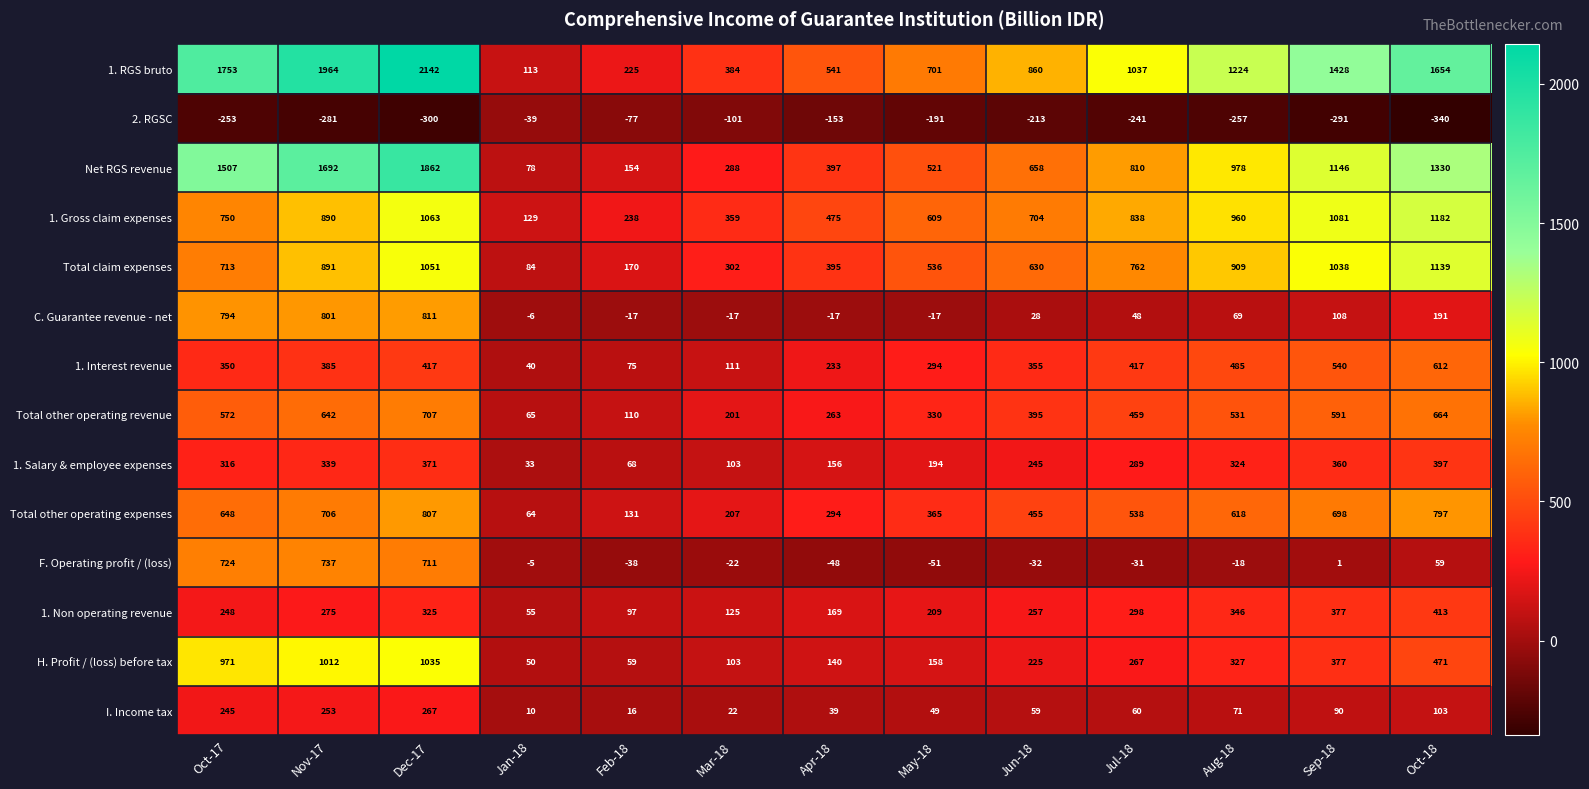

What is the difference between the highest and lowest values at Feb-18?

315